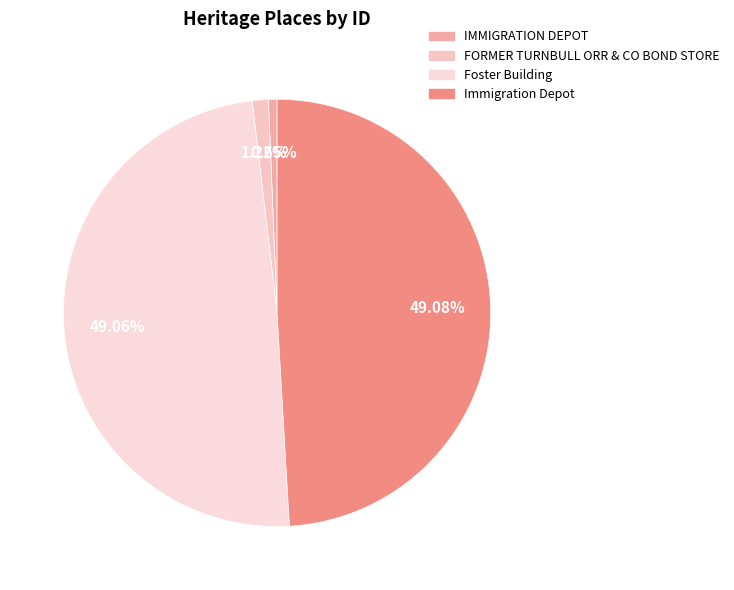

Is it true that Immigration Depot is 55% of the pie?

False